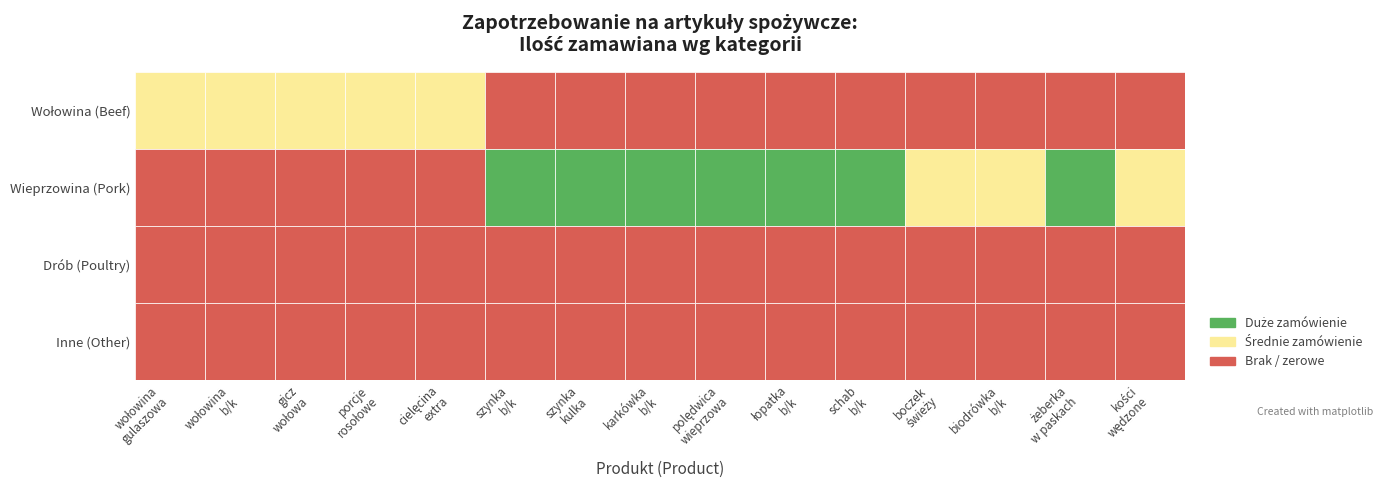

List the labels in order of cielęcina extra value, largest first.

0, 1, 2, 3